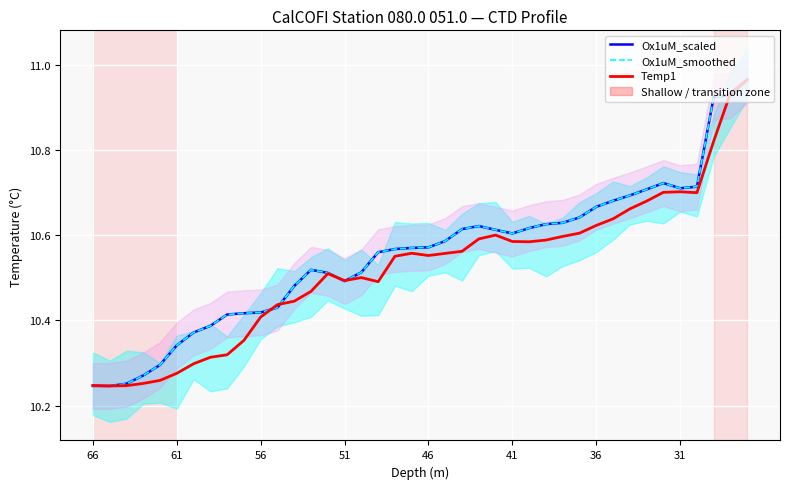

In Temp1, how many points are lower than both neighbors (excluding endpoints)?

6